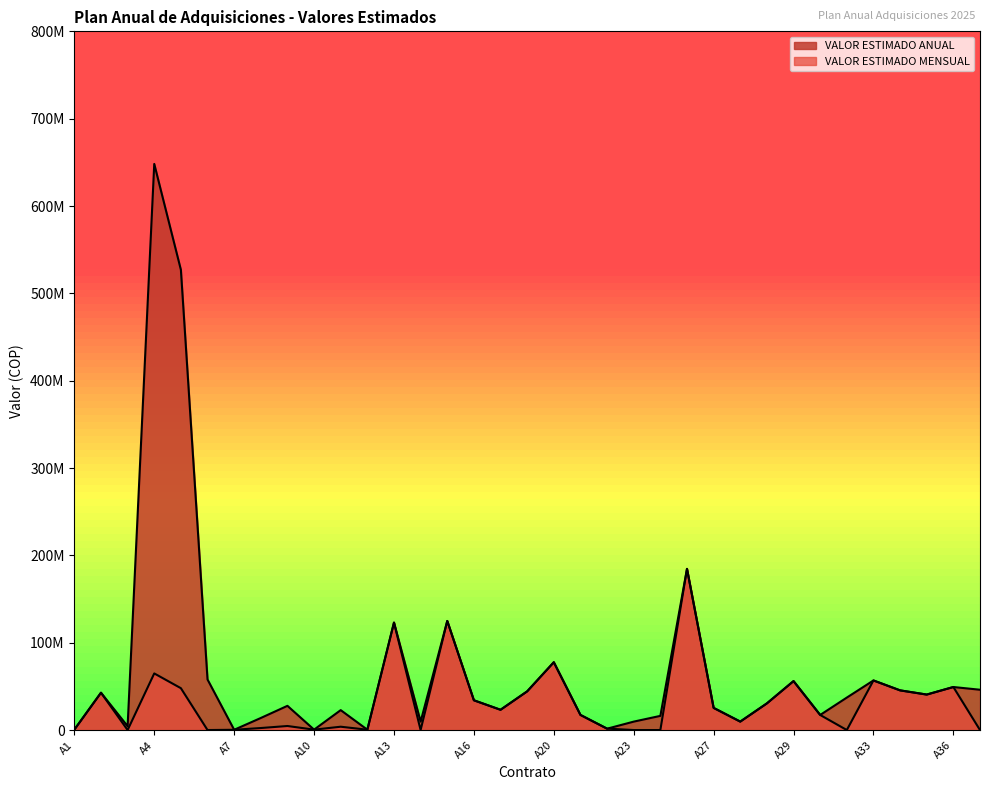

How many lines are shown in the chart?

2